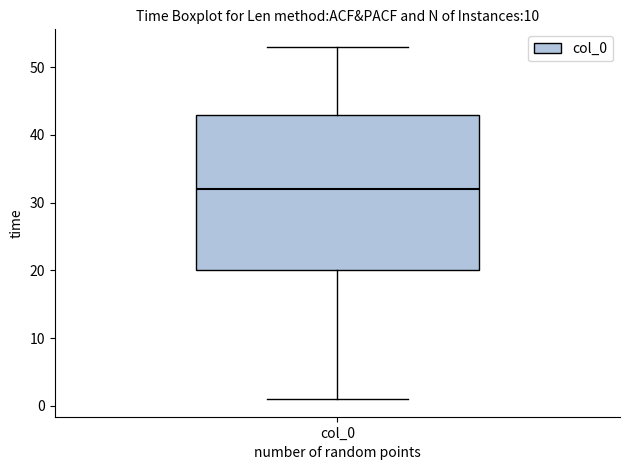

Transcribe this box plot: give where the median line is, the range the box spans, and where the two whiskers end, as read against the y-axis. The values are not printed on the chart, so give them approximately, as read against the axis.

median 32, box 20 to 43, whiskers 1 to 53